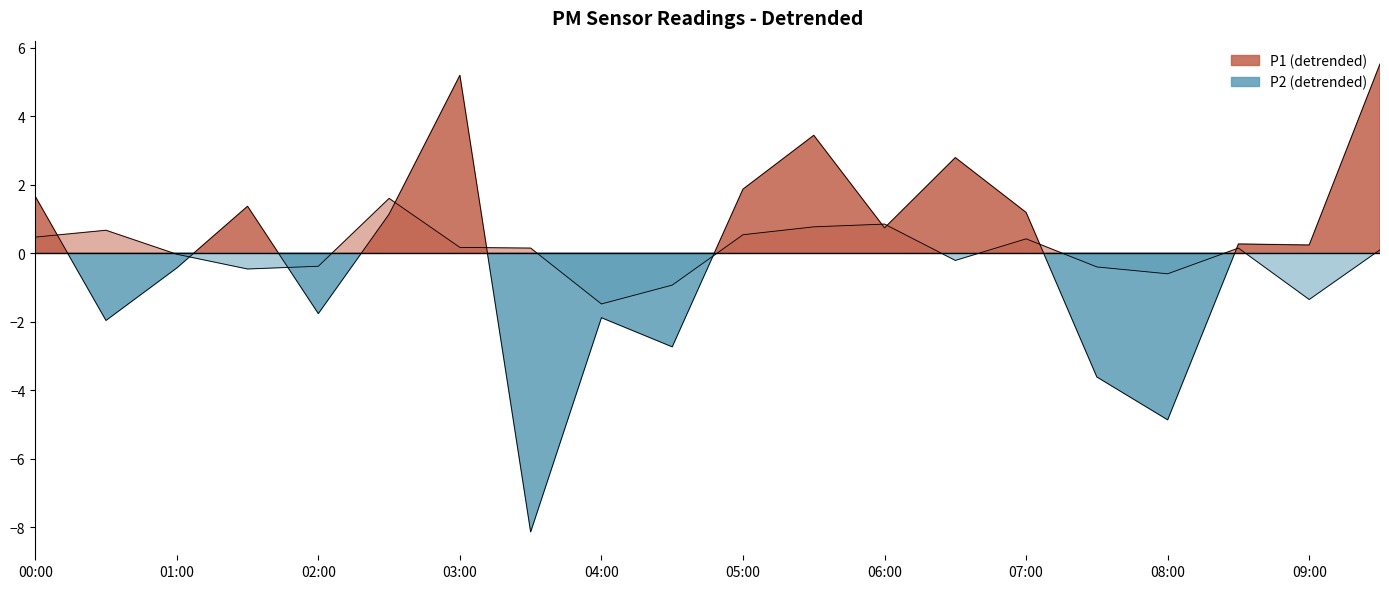

How many values in P2 are above zero?

11